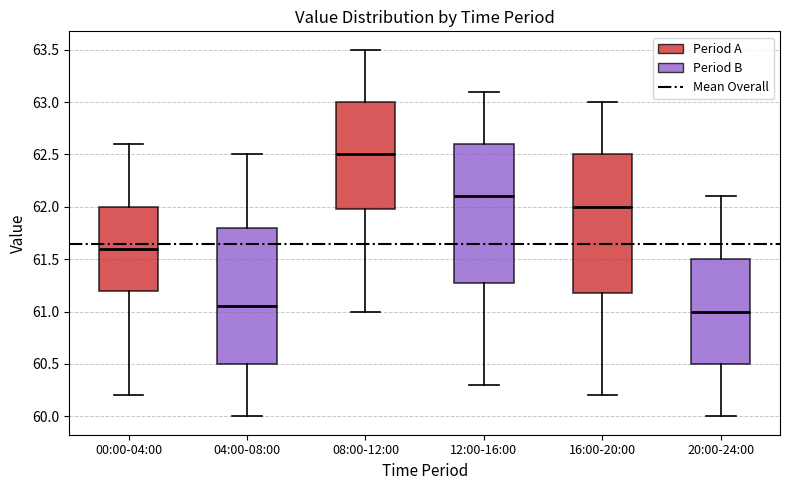

Where is the upper edge of the box for 00:00-04:00 on the y-axis? The values are not printed on the chart, so give them approximately, as read against the axis.

62.00